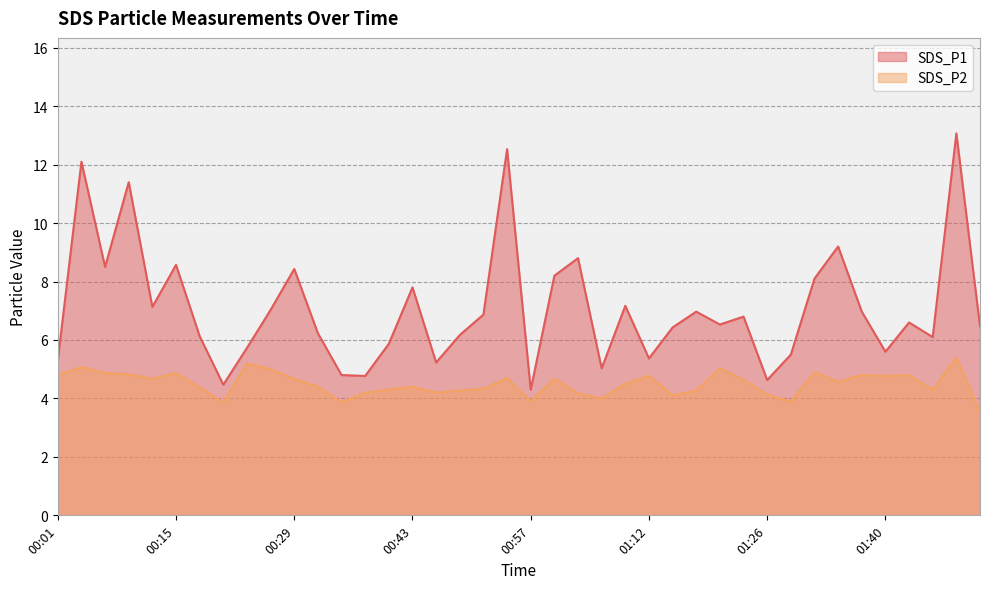

Between 00:55 and 01:26, which is larger?

00:55